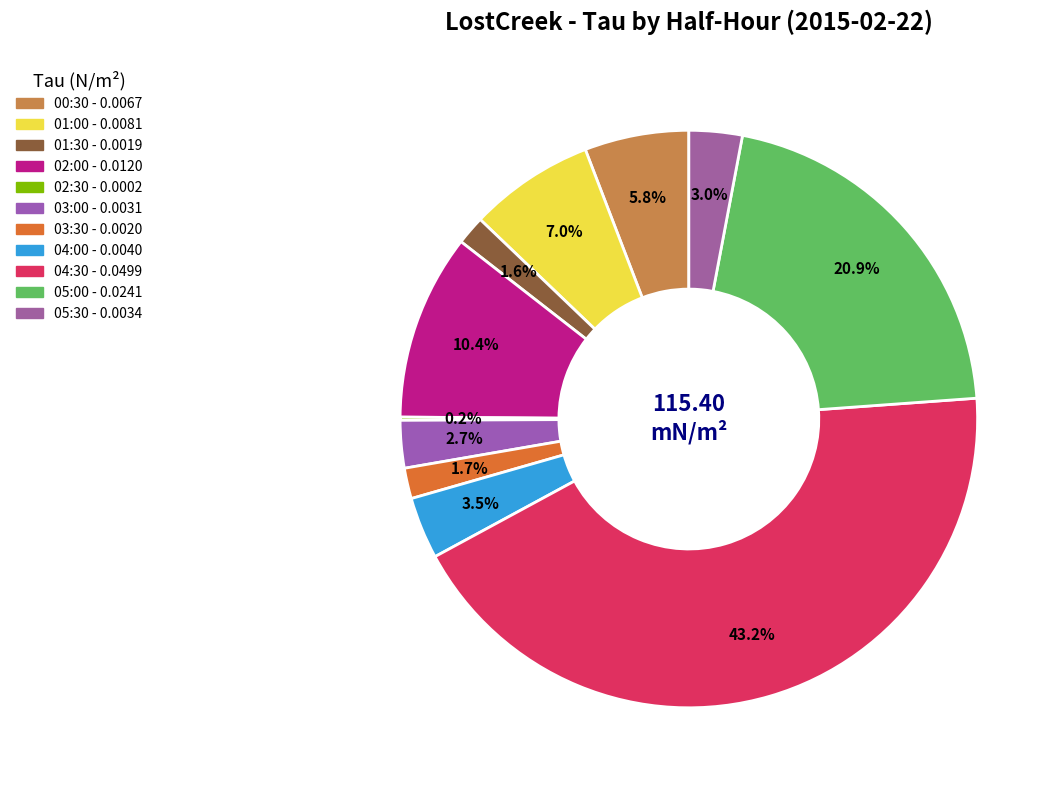

Count the number of slices in the pie.

11